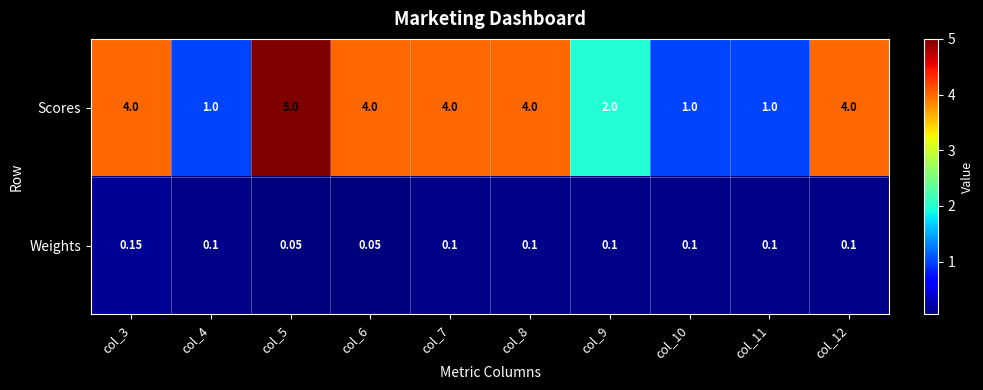

What is the difference between the highest and lowest values at col_11?

0.9